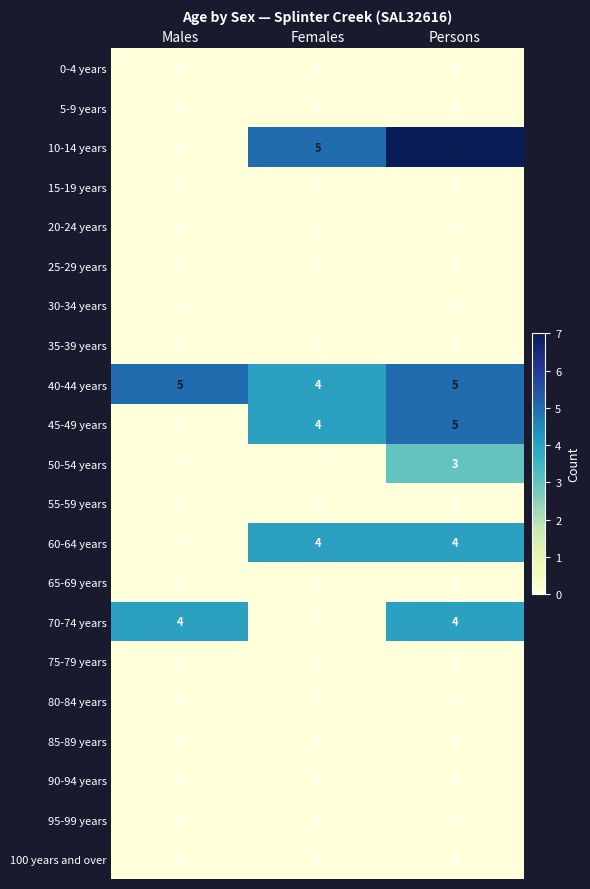

What is the difference between the maximum and minimum values in the 45-49 years series?

5